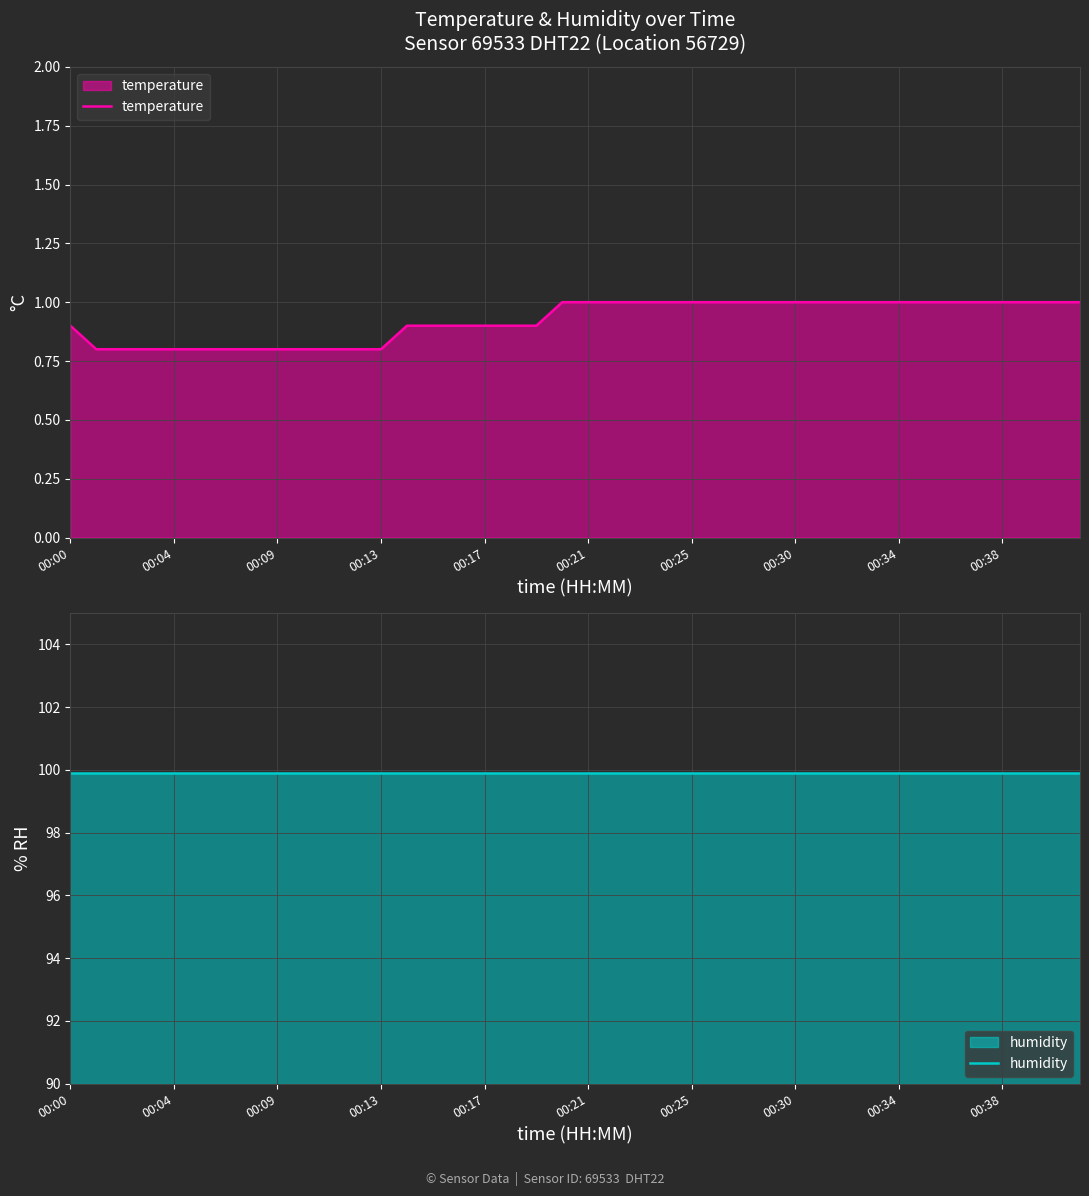

List the series in order of their overall mean, highest first.

humidity, temperature